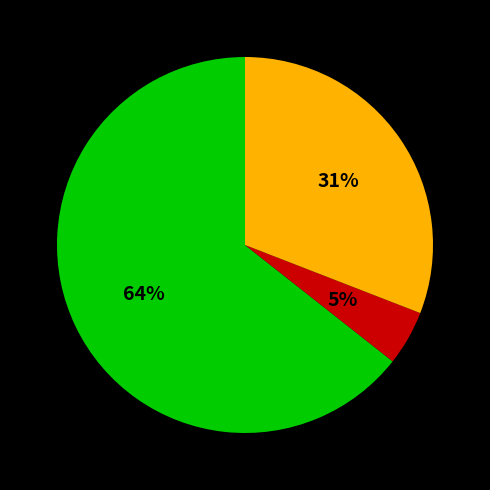

To the nearest percent, what is the average slice percentage?

33%